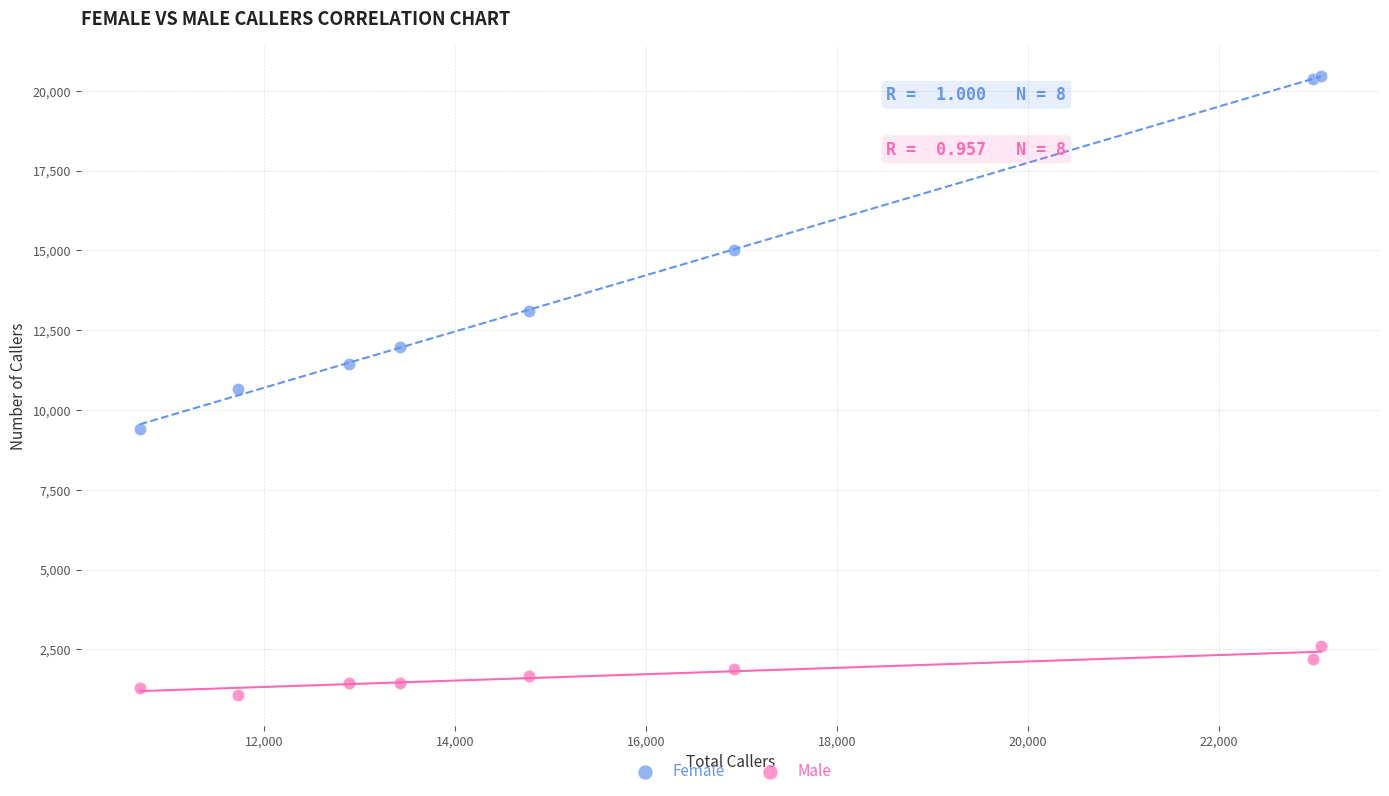

Which series contains the highest Y value?

Female